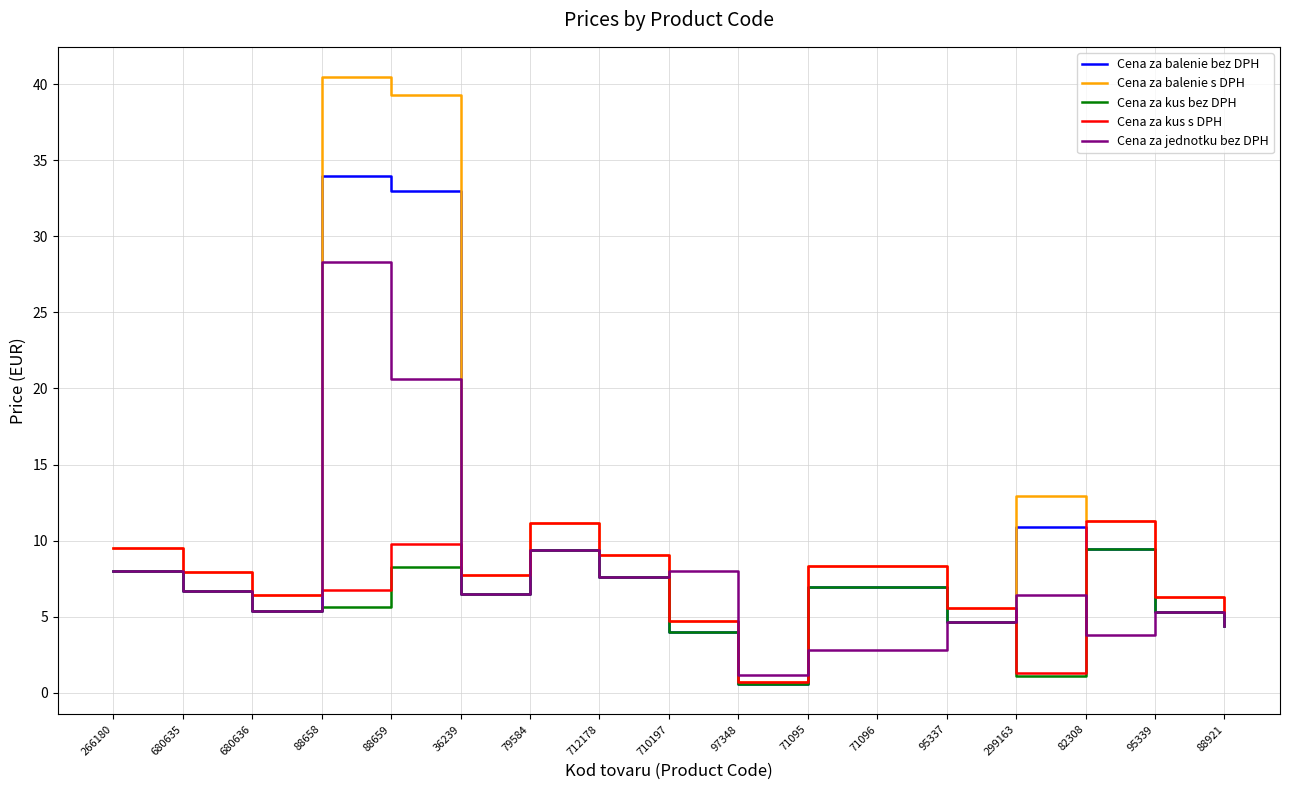

Which series has the largest total across all categories?

Cena za balenie s DPH